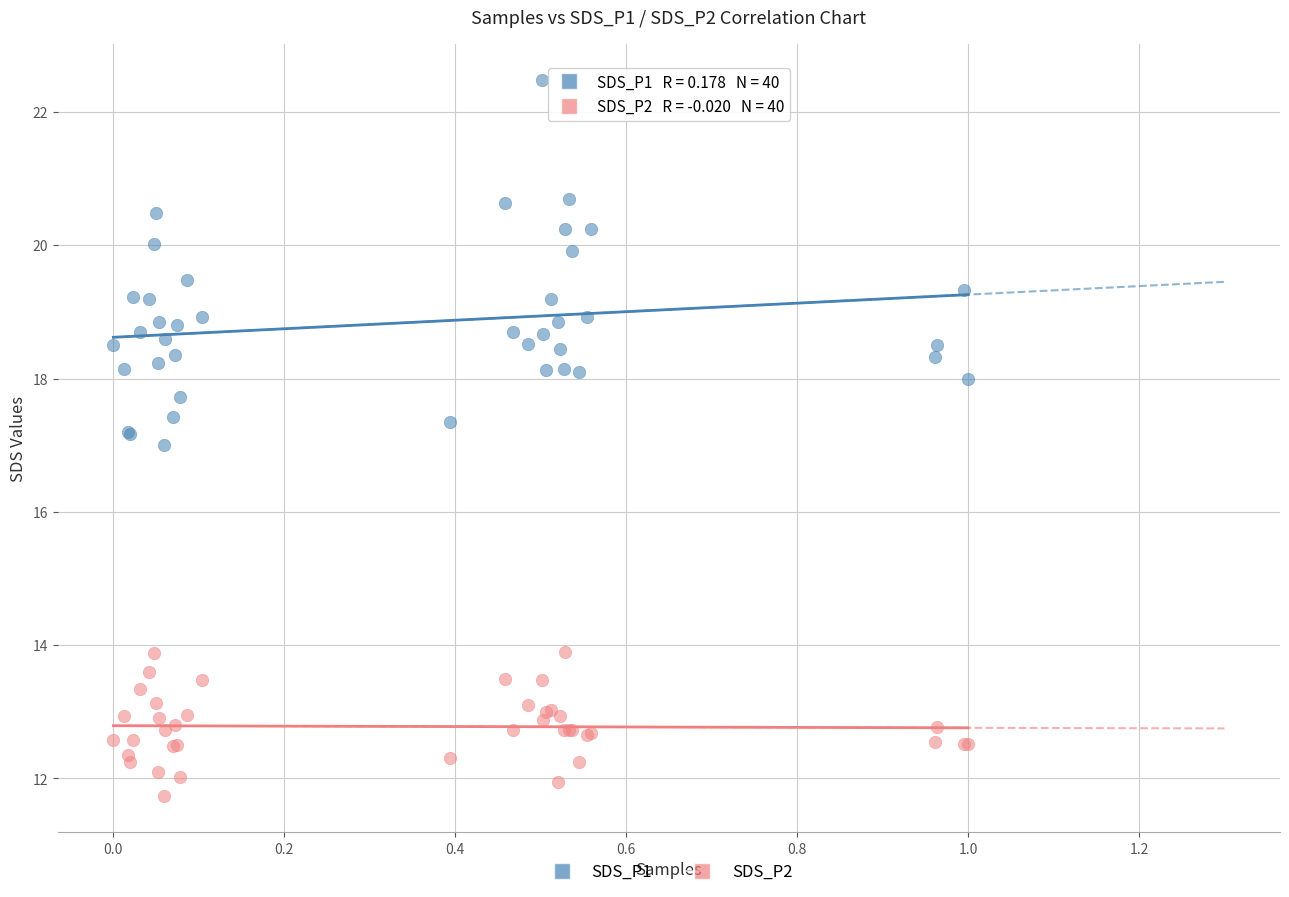

Which series contains the lowest Y value?

SDS_P2